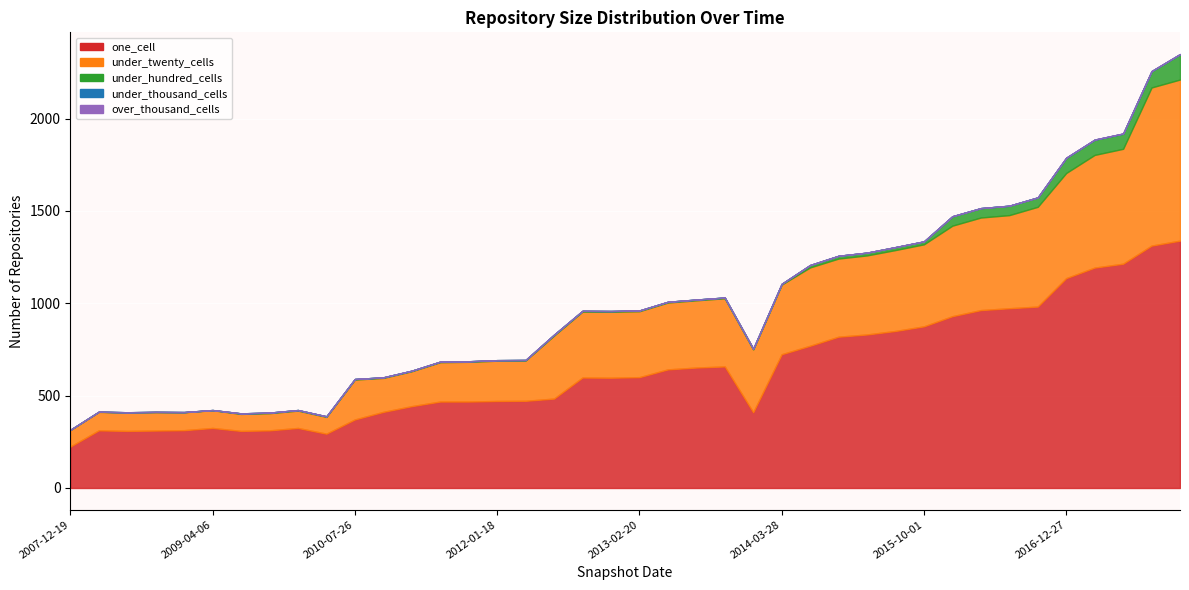

What is the maximum value for under_twenty_cells?

872